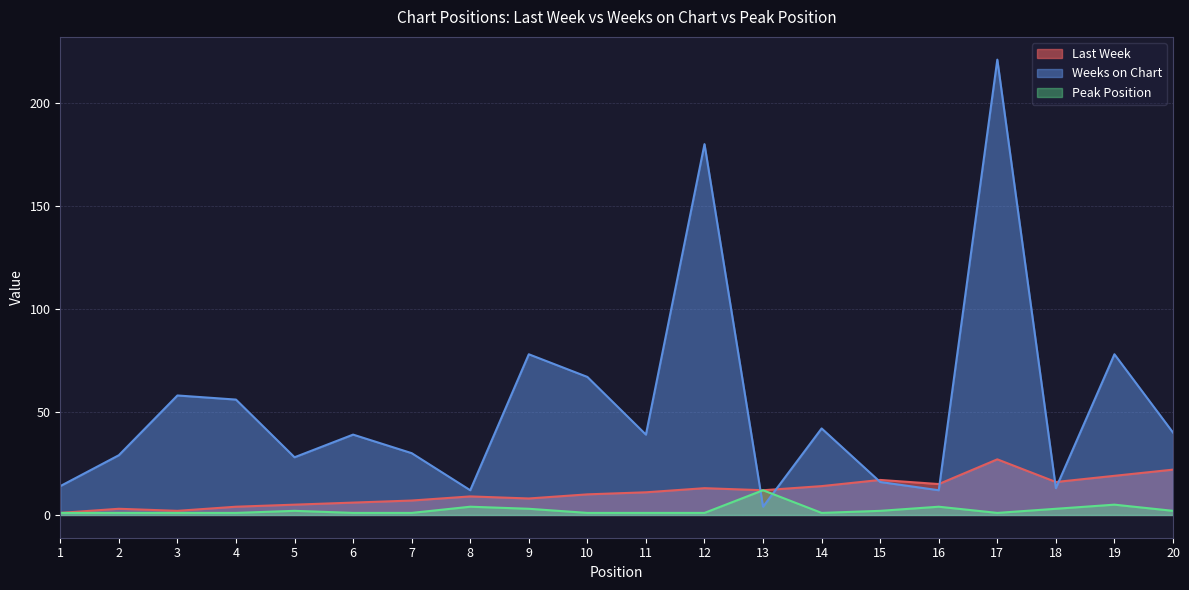

How many interior local peaks does the Last Week series have?

5